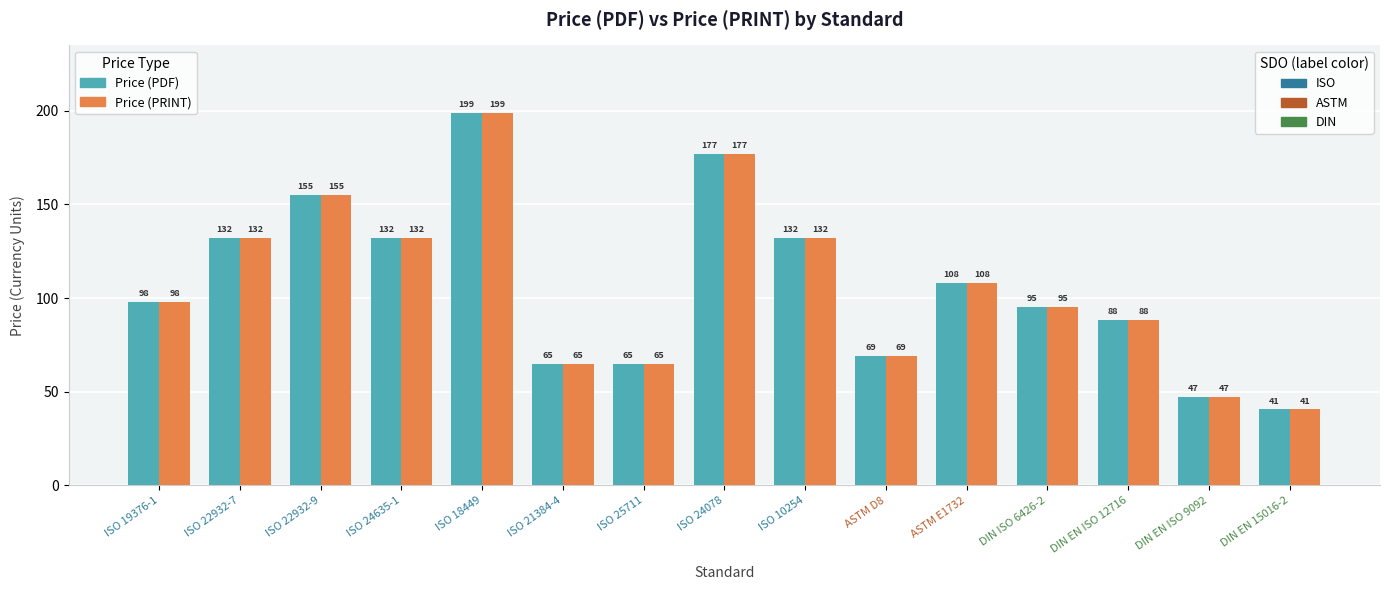

How many bars are there in total?

30